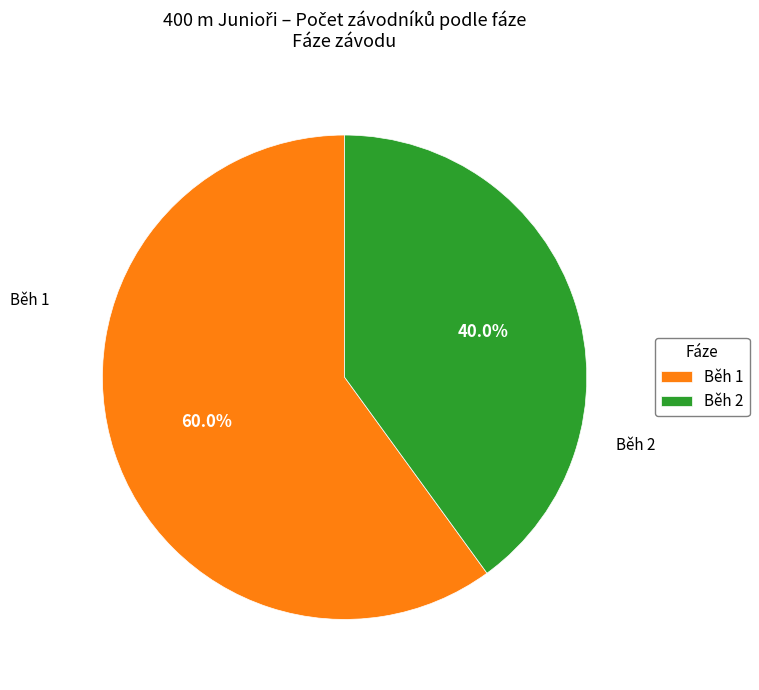

To the nearest percent, what is the average slice percentage?

50%